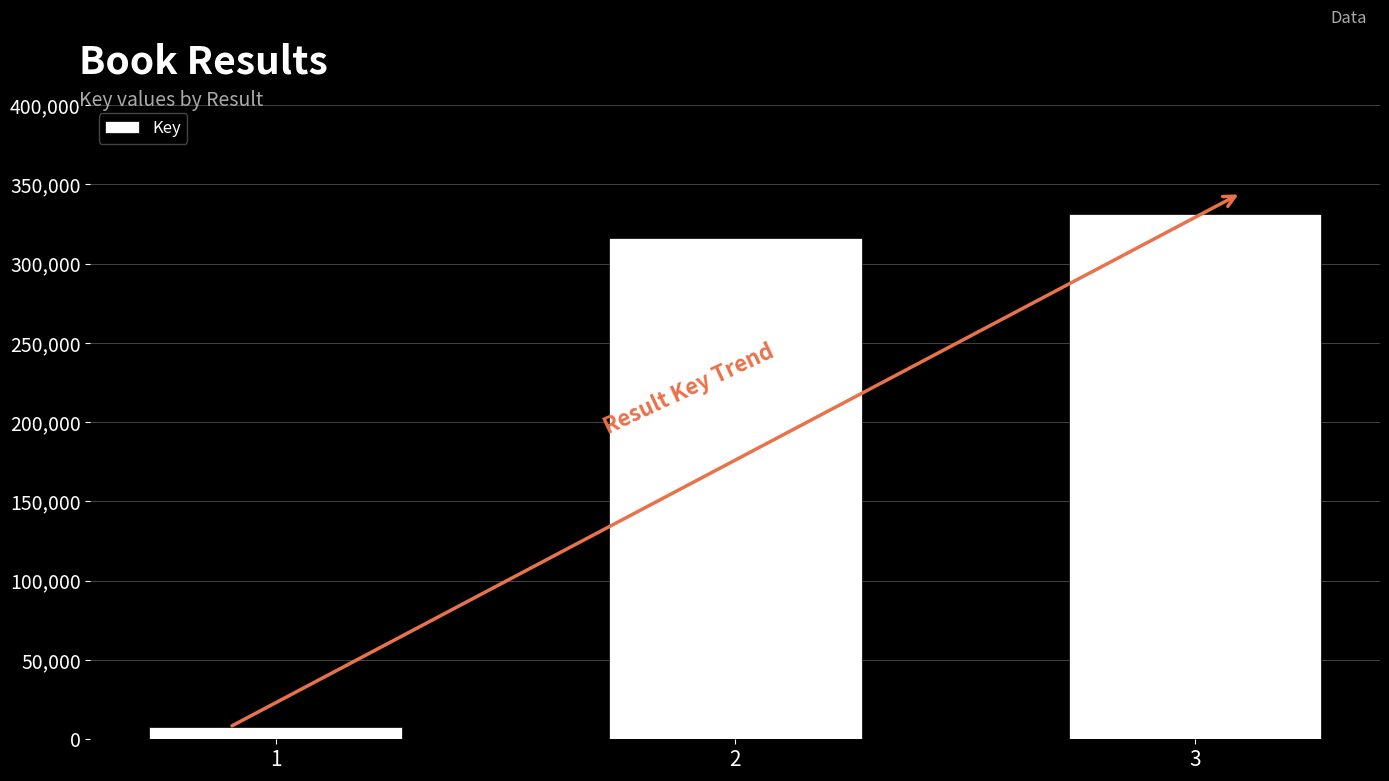

What is the change in value from 1 to 3?

+323238